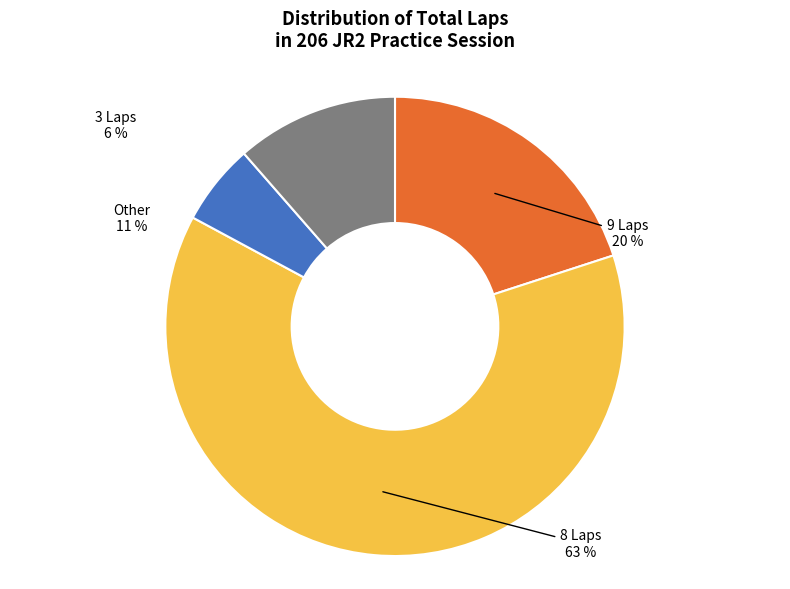

How many segments does this pie chart have?

4